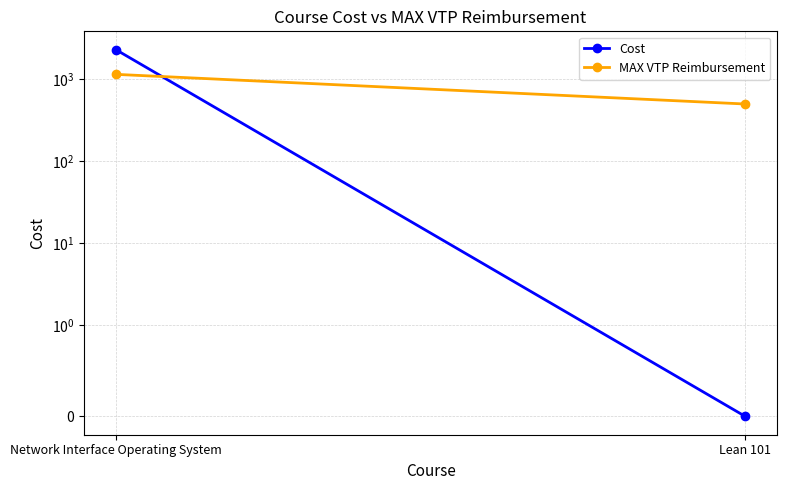

How many values in the Cost series are below 2300?

1